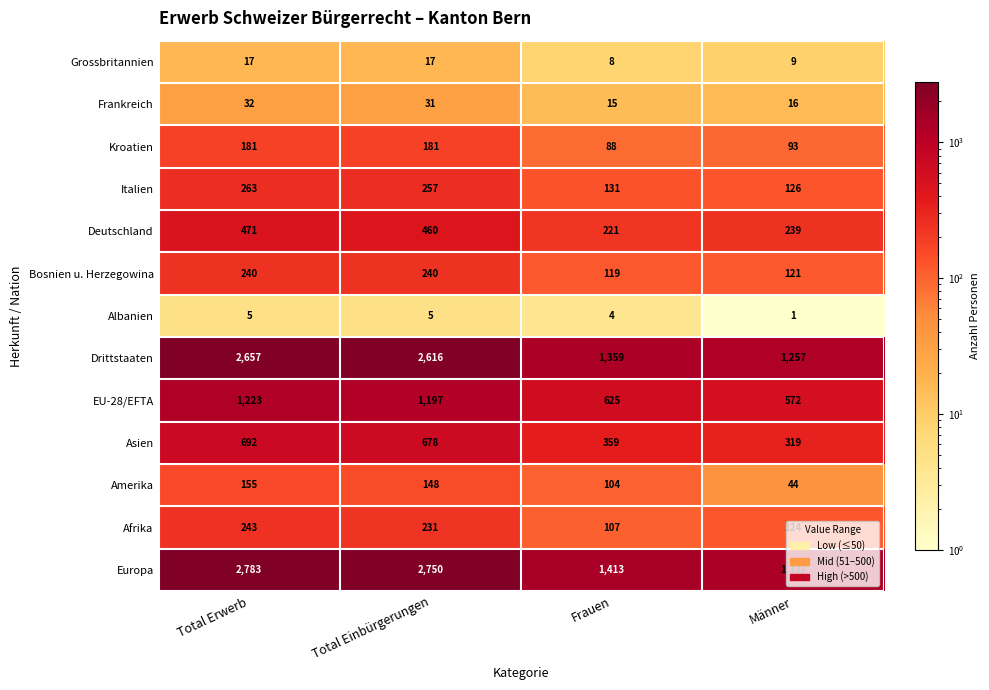

At how many categories does at least one series exceed 1580?

2